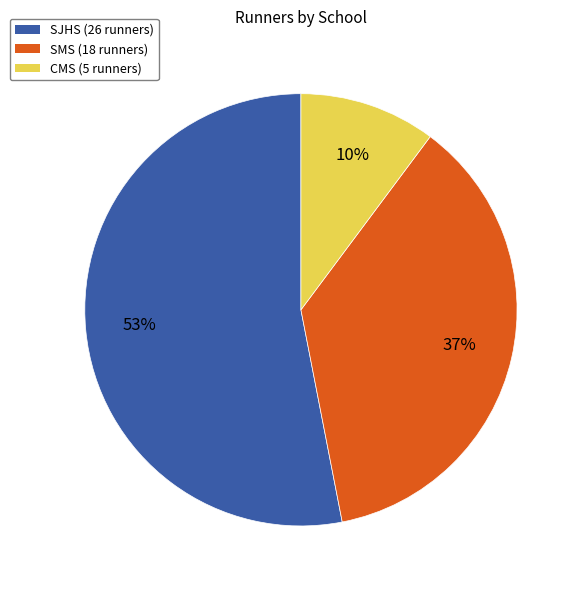

Between SMS and CMS, which is larger?

SMS